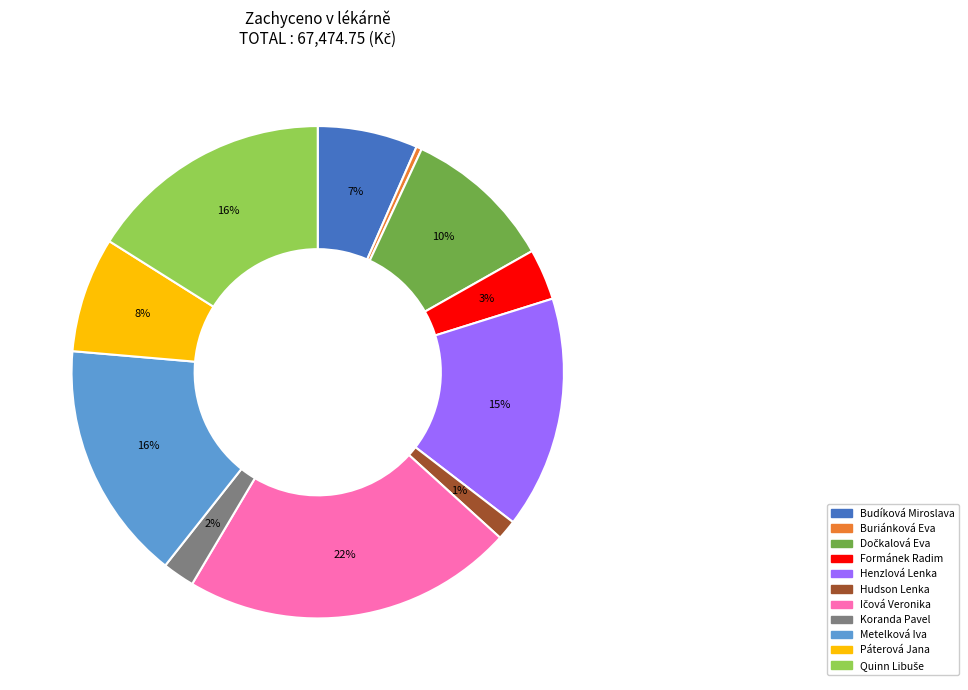

Which category has the smallest portion of the pie?

Buriánková Eva